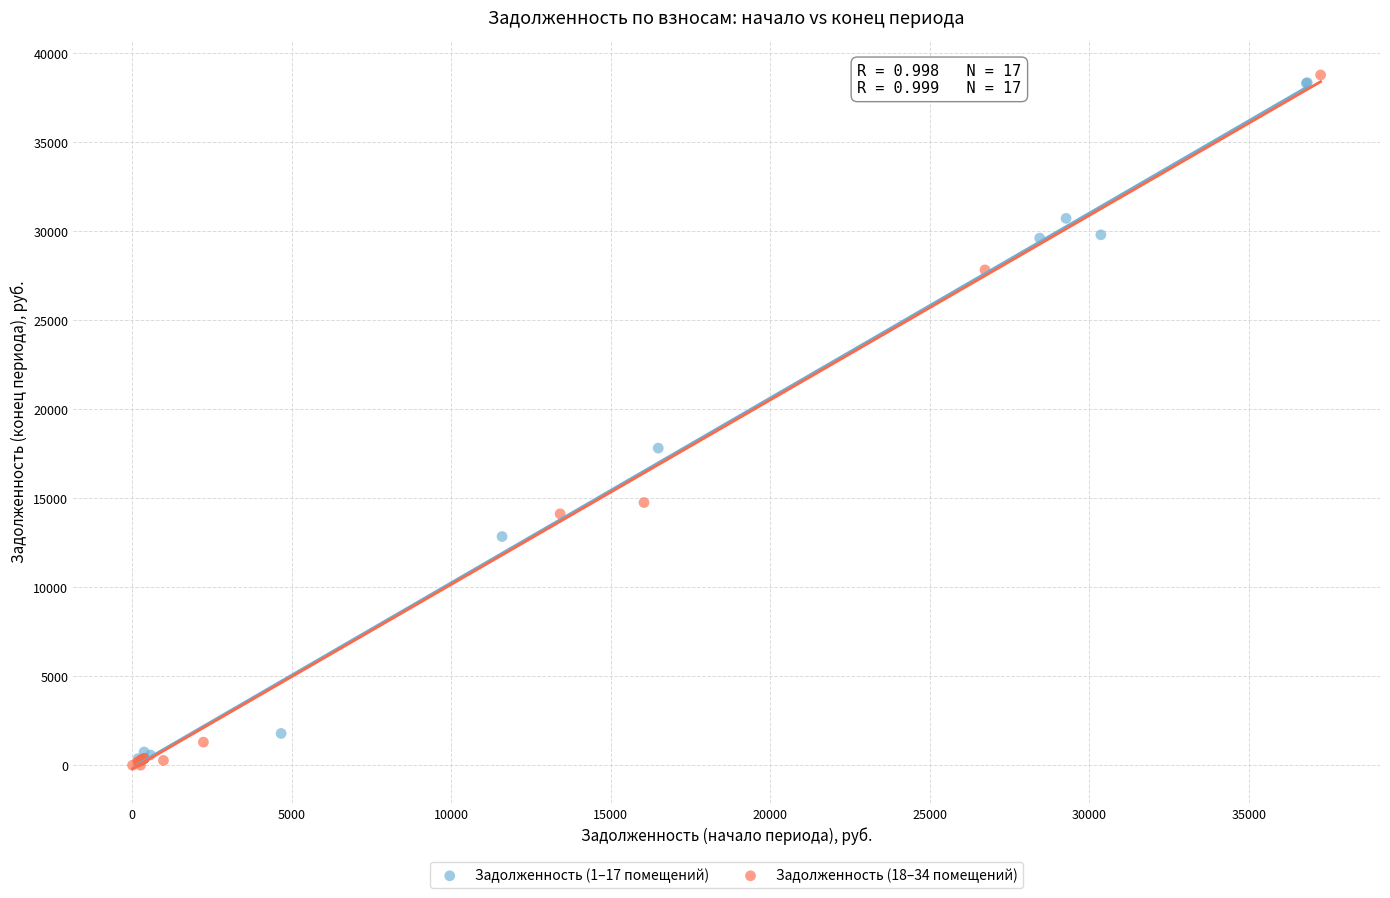

Which series has the widest spread of Y values?

Задолженность (18–34 помещений)